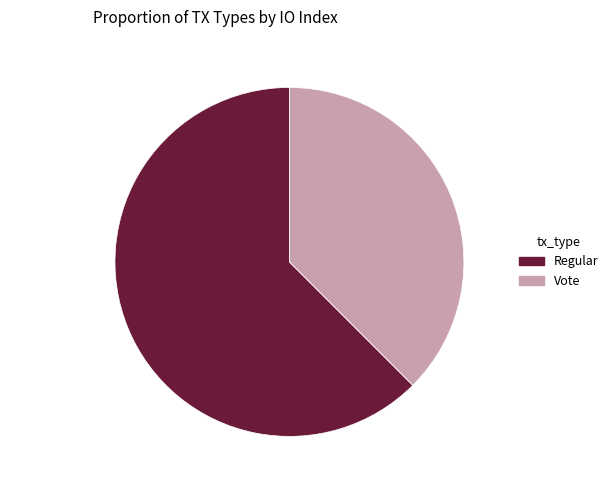

Count the number of slices in the pie.

2